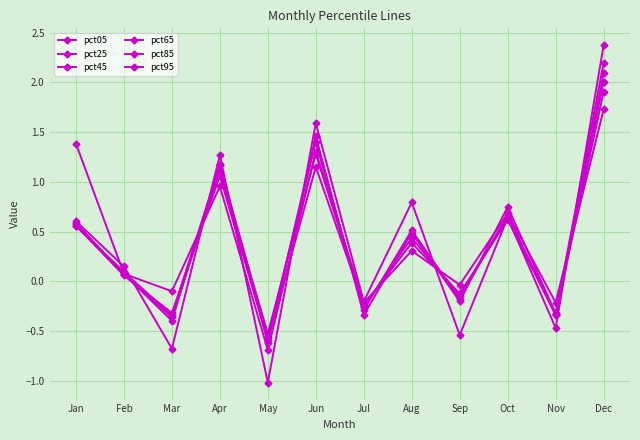

What is the difference between the maximum and minimum values in the pct25 series?

2.5